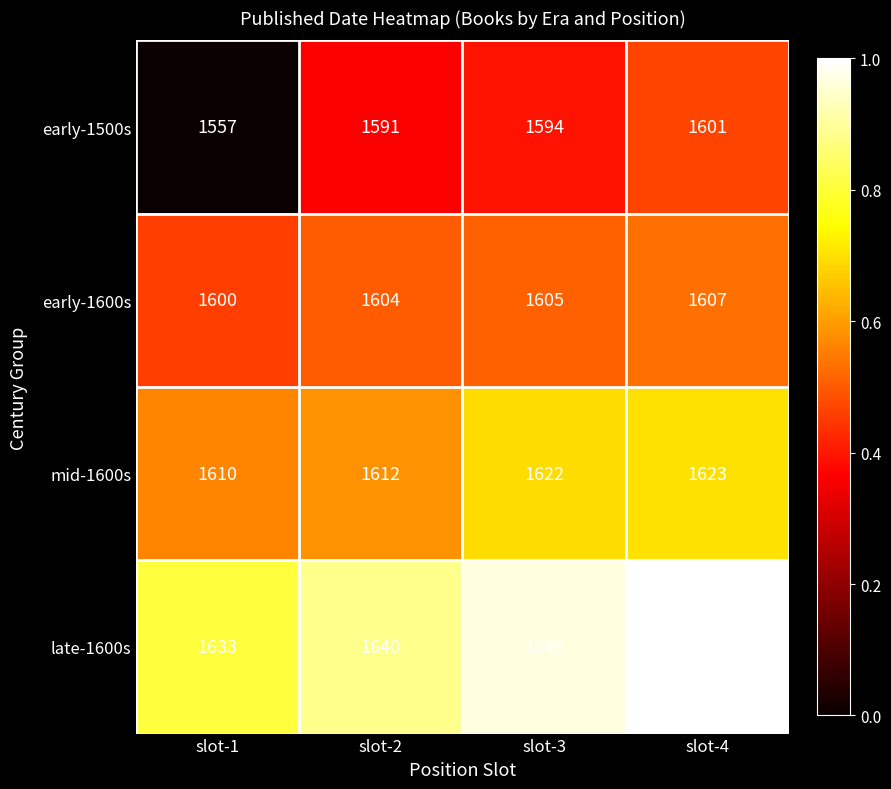

What is the difference between the highest and lowest values at slot-4?

50